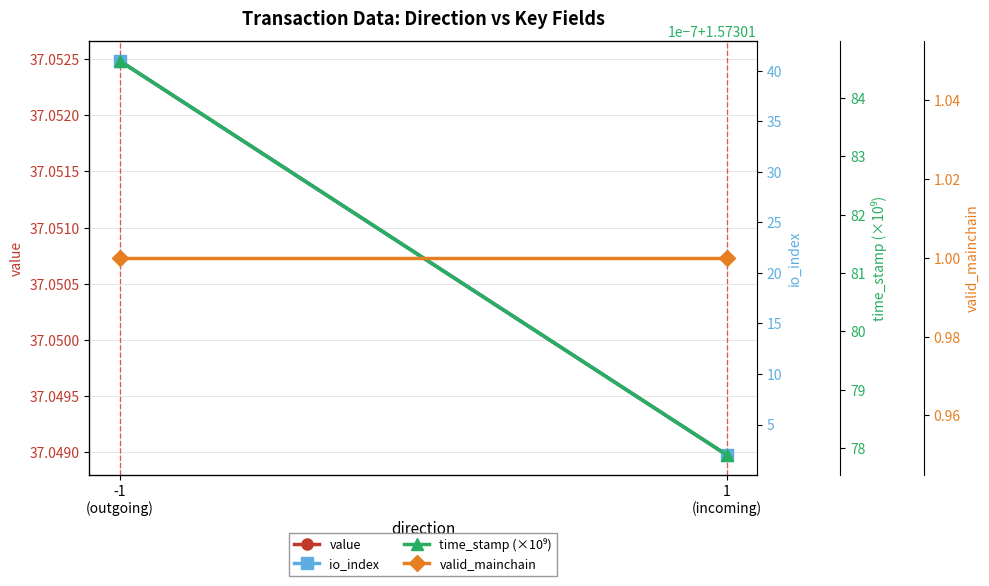

What is the total value across all series at -1
(outgoing)?

80.6